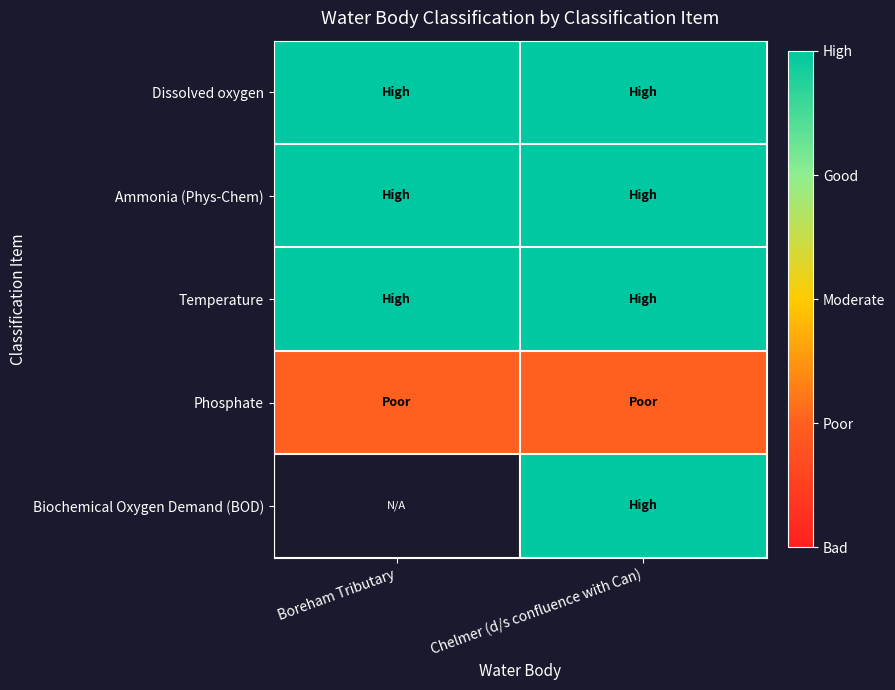

At which label does Ammonia (Phys-Chem) reach its minimum?

Boreham Tributary